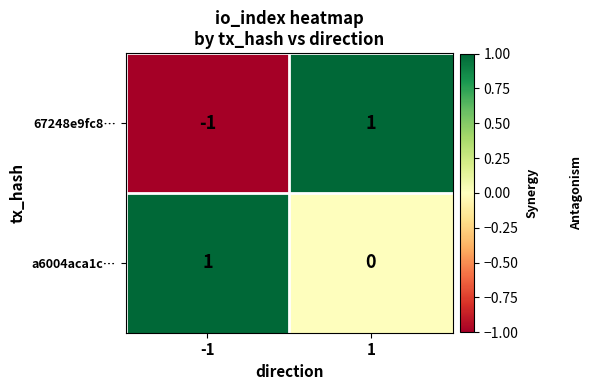

Reading left to right, what are all the values shown in this chart?

67248e9fc8…: -1	1
a6004aca1c…: 1	0